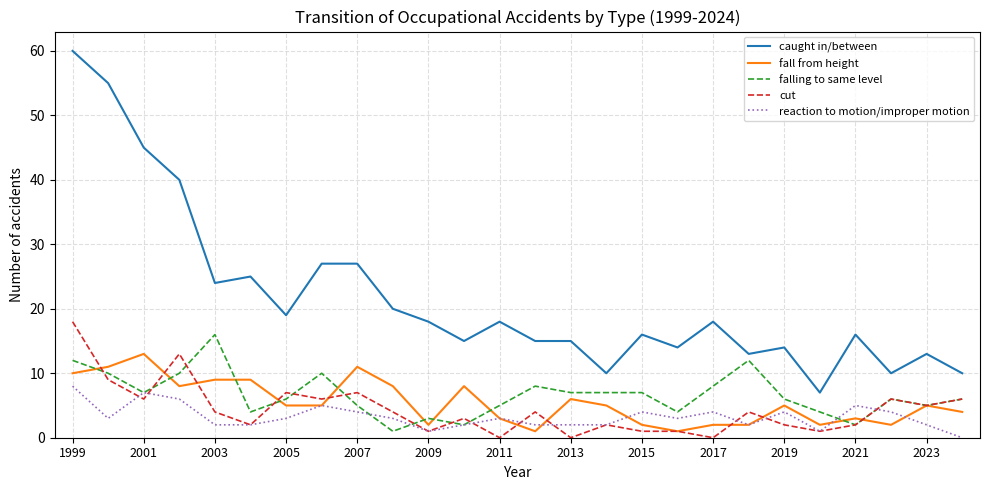

True or false: cut and caught in/between cross at least once.

False